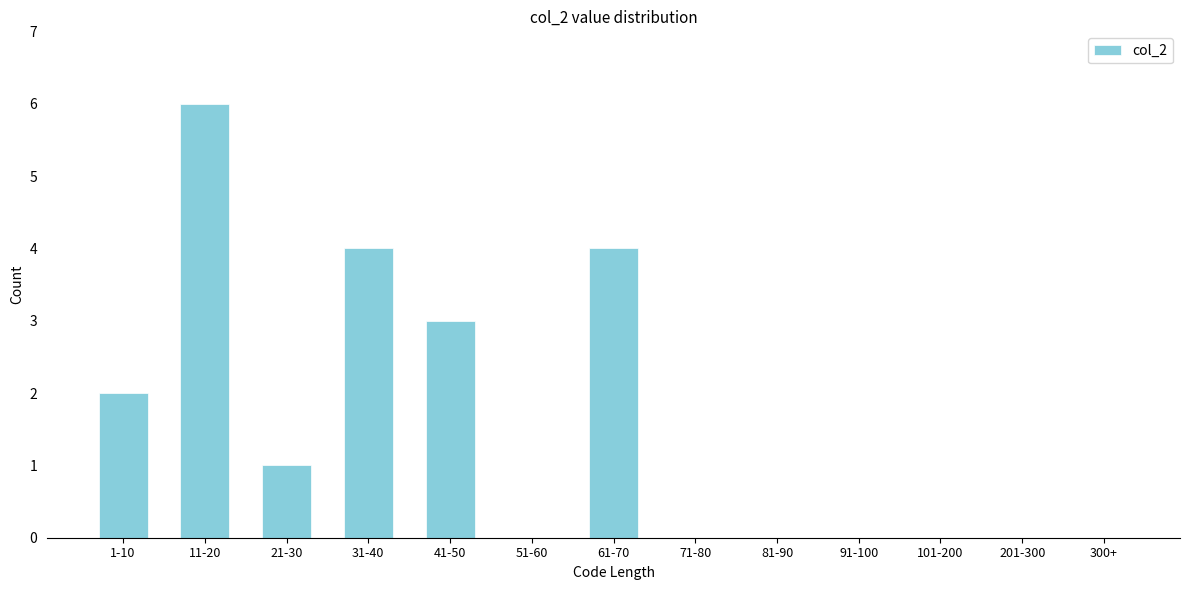

Reading left to right, extract all data points from this chart.

1-10=2	11-20=6	21-30=1	31-40=4	41-50=3	51-60=0	61-70=4	71-80=0	81-90=0	91-100=0	101-200=0	201-300=0	300+=0